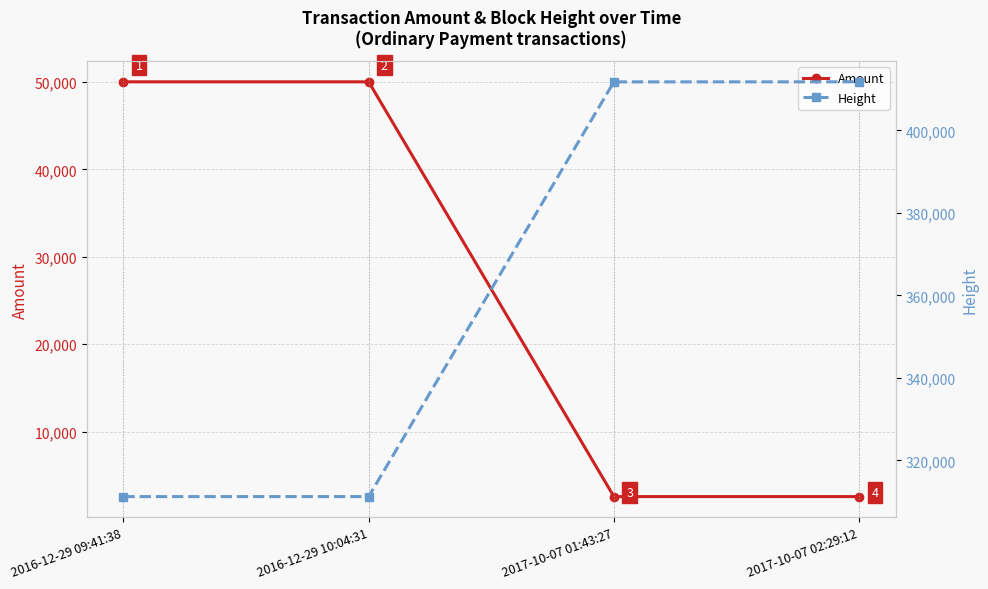

The Amount series shows 4486 at 2017-10-07 01:43:27. True or false?

False